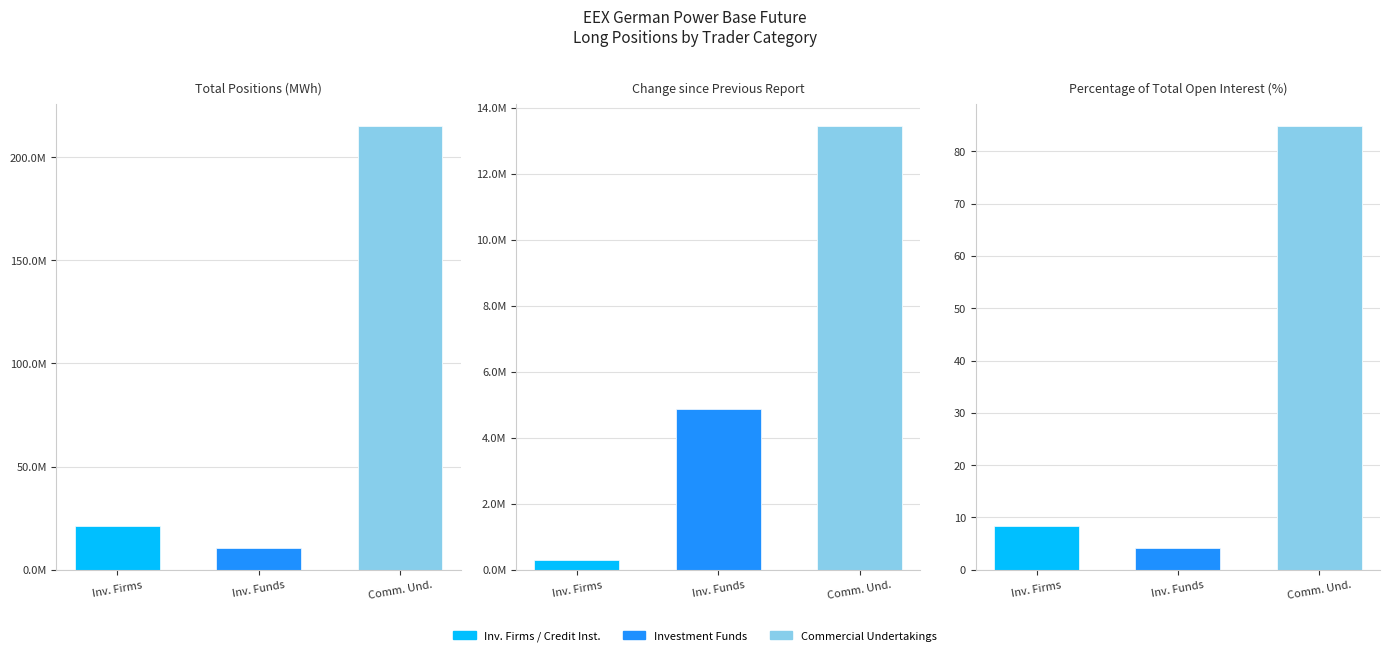

Reading right to left, list all the values displayed in this chart.

Investment Firms or credit institutions Long: Percentage of total open interest (%)=8.4	Change since previous report=294465.2	Total Positions (MWh)=21282673.4
Investment Funds Long: Percentage of total open interest (%)=4.1	Change since previous report=4872207.0	Total Positions (MWh)=10484697.0
Commercial Undertakings Long: Percentage of total open interest (%)=84.9	Change since previous report=13456194.0	Total Positions (MWh)=215234191.0